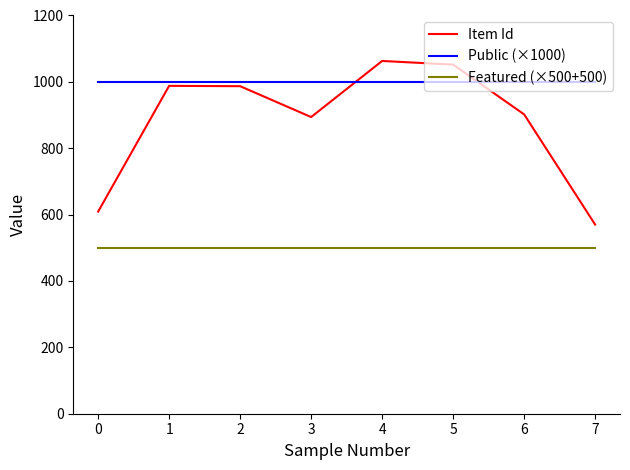

List the series in order of their overall mean, lowest first.

Featured (×500+500), Item Id, Public (×1000)